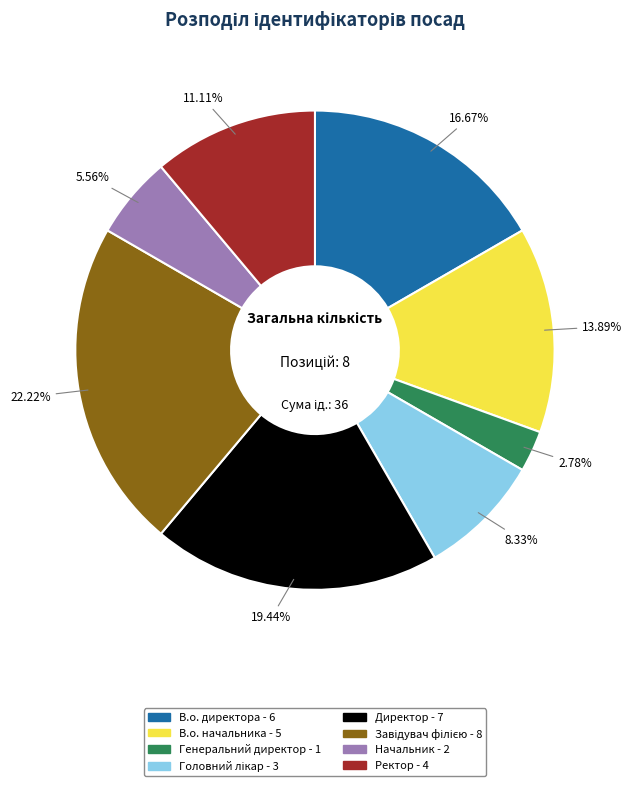

Is Генеральний директор the majority of the pie?

No